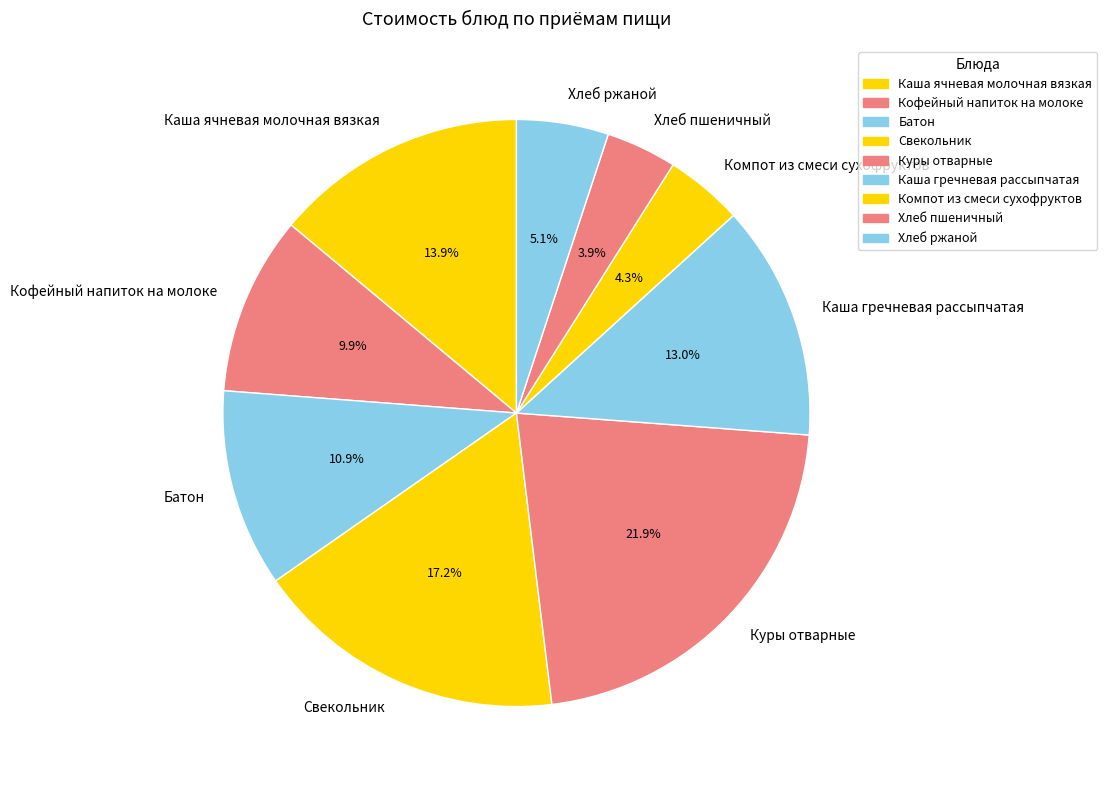

Does any single category account for the majority?

No